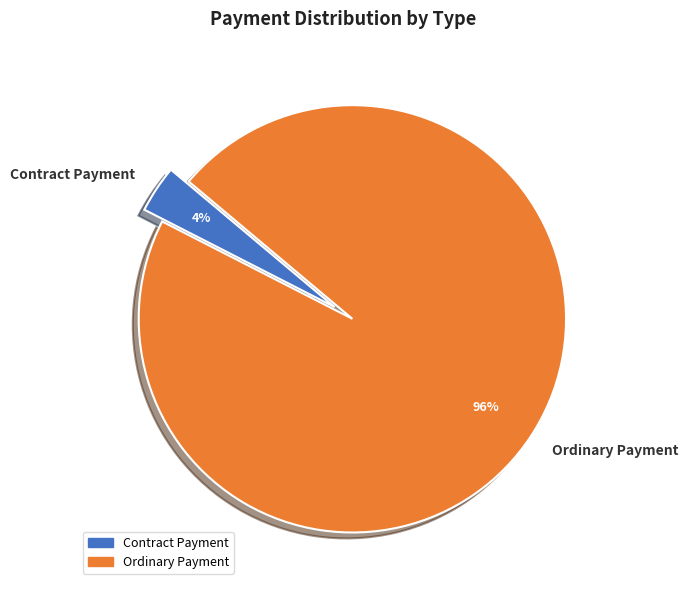

Which category accounts for the majority?

Ordinary Payment